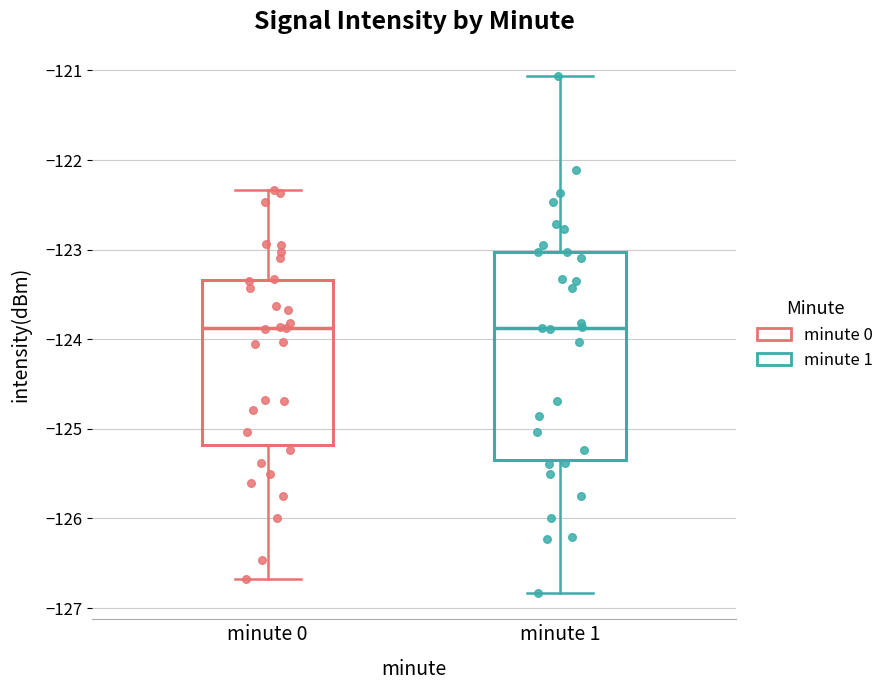

Comparing the boxes themselves (not the whiskers), which one is the tallest?

minute 1